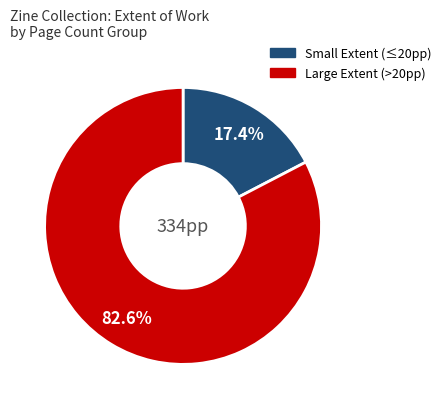

Does any single category account for the majority?

Yes